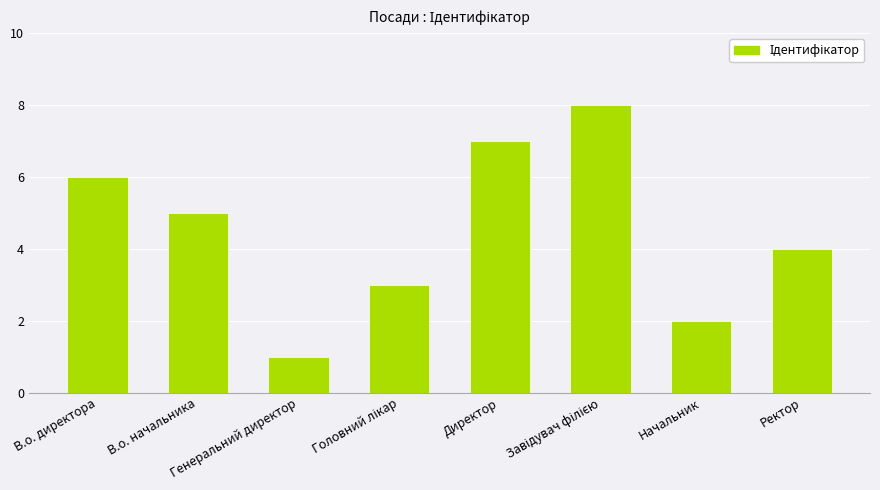

How many bars are there in total?

8